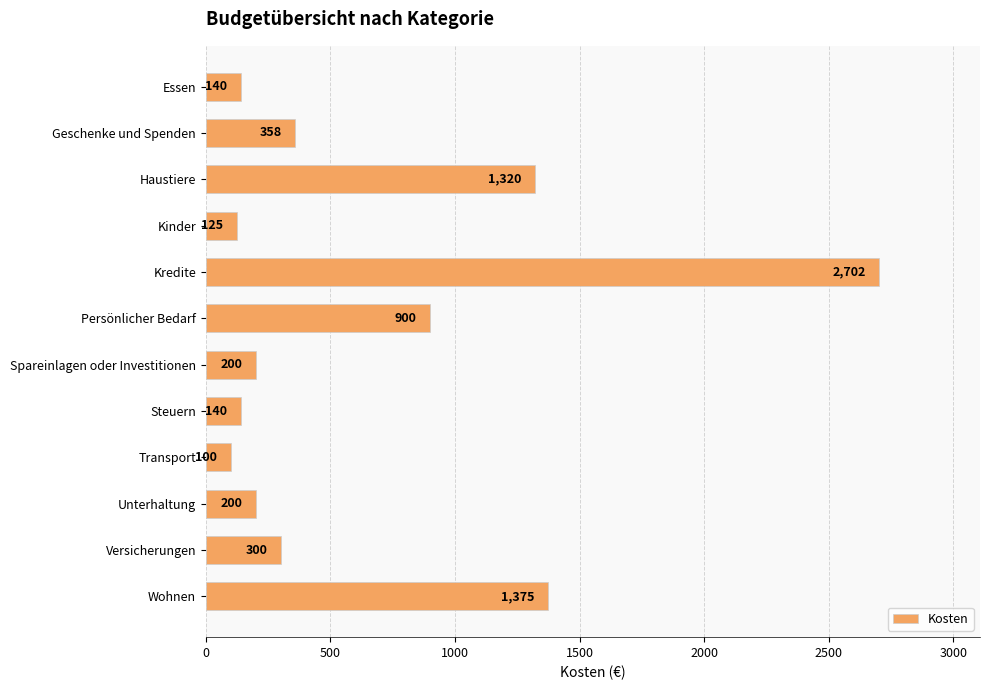

What is the sum of the values at Kredite and Kinder?

2827